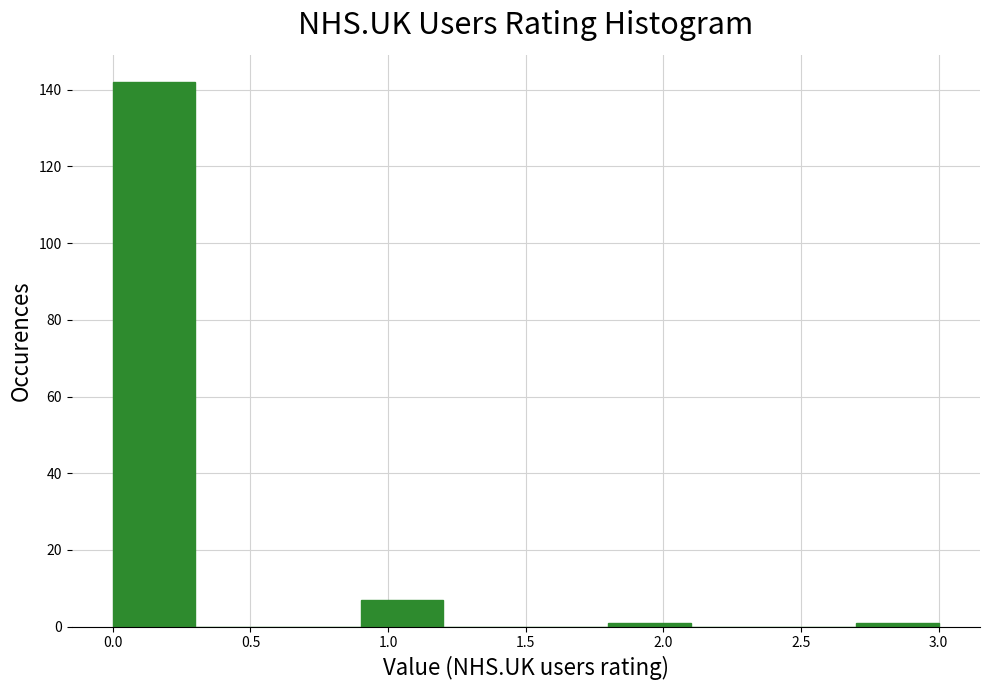

Reading left to right, transcribe this chart: for each bar, give the range it covers on the x-axis and its height. The values are not printed on the chart, so give them approximately, as read against the axis.

0.0 to 0.3: 142
0.3 to 0.6: 0
0.6 to 0.9: 0
0.9 to 1.2: 8
1.2 to 1.5: 0
1.5 to 1.8: 0
1.8 to 2.1: under 2
2.1 to 2.4: 0
2.4 to 2.7: 0
2.7 to 3.0: under 2